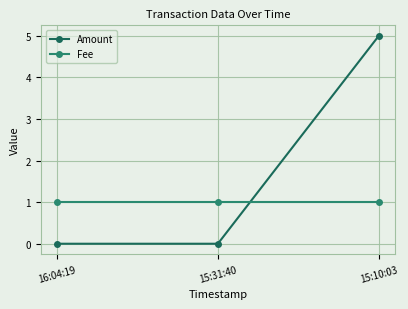

What is the label of the 3rd point from the left?

15:10:03